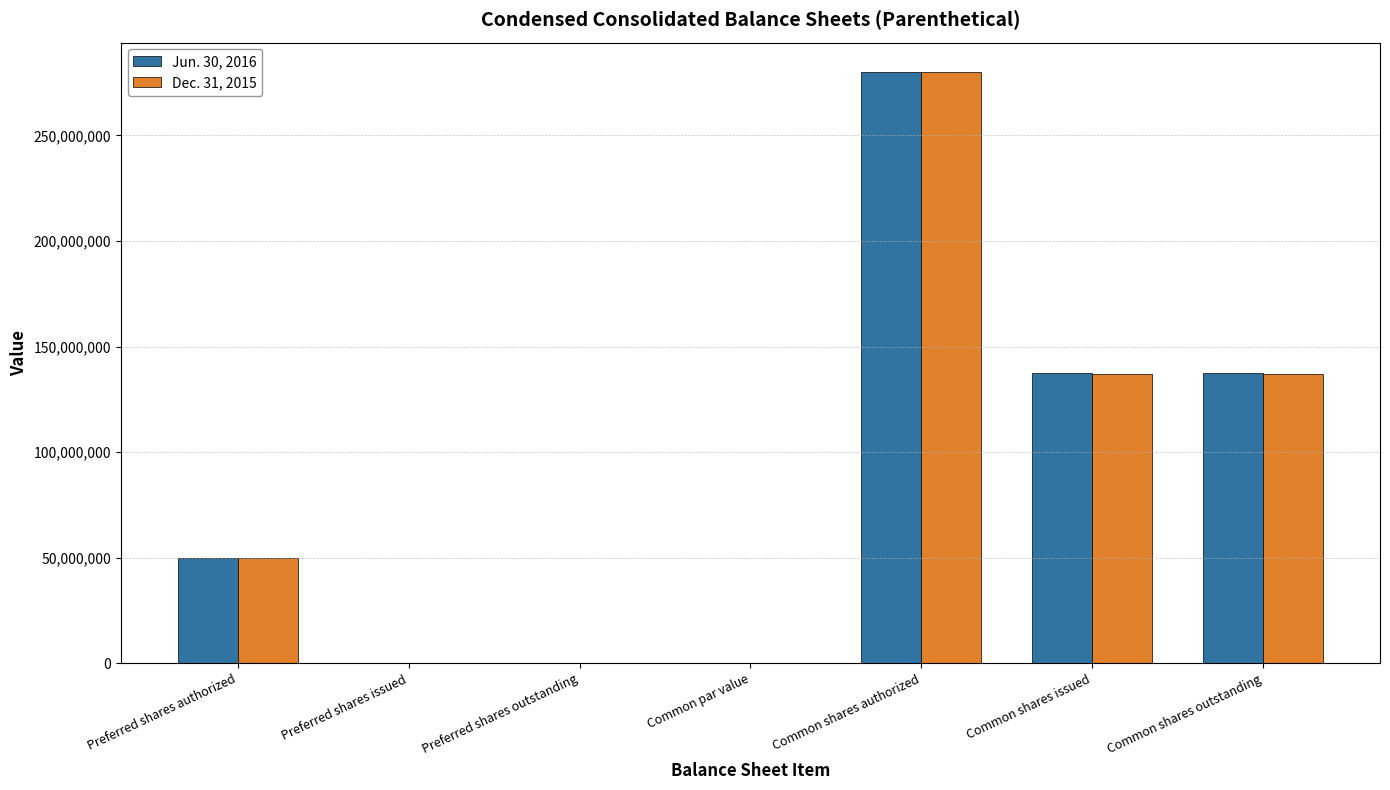

How many series are shown in this chart?

2